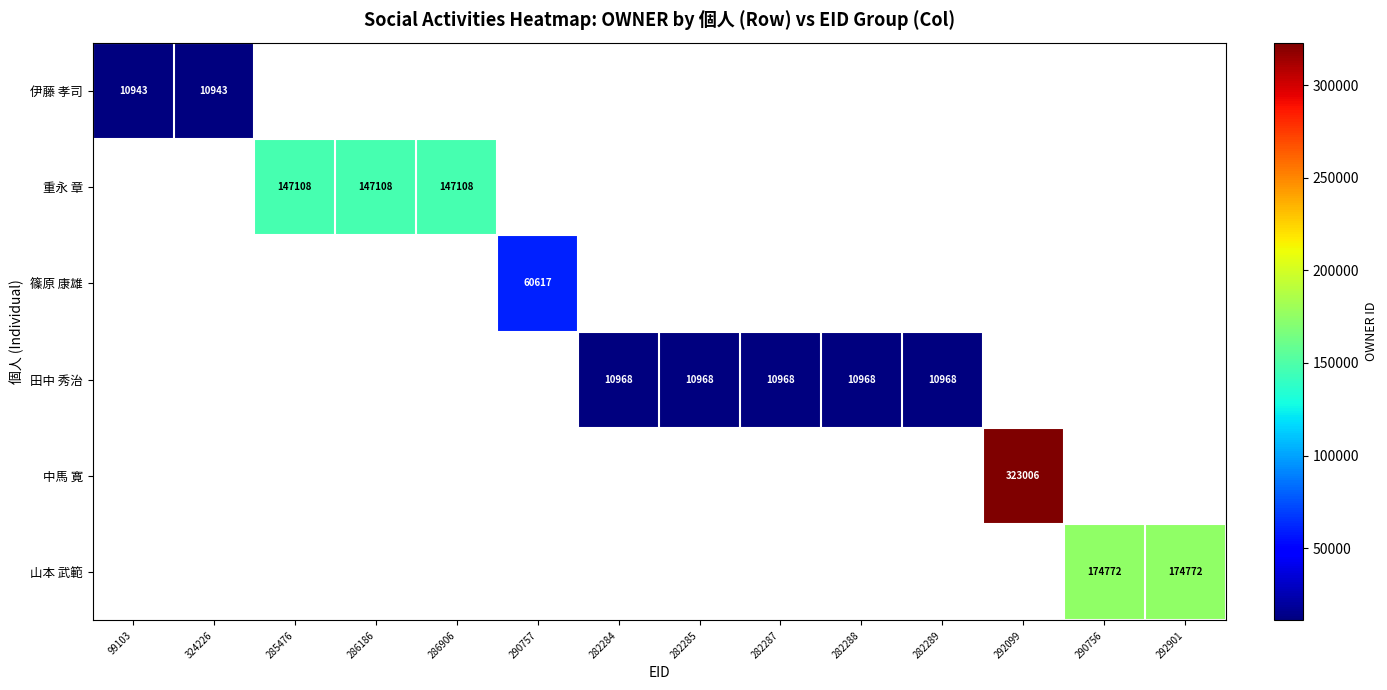

List the labels in order of 重永 章 value, smallest first.

99103, 324226, 285476, 286186, 286906, 290757, 282284, 282285, 282287, 282288, 282289, 292099, 290756, 292901